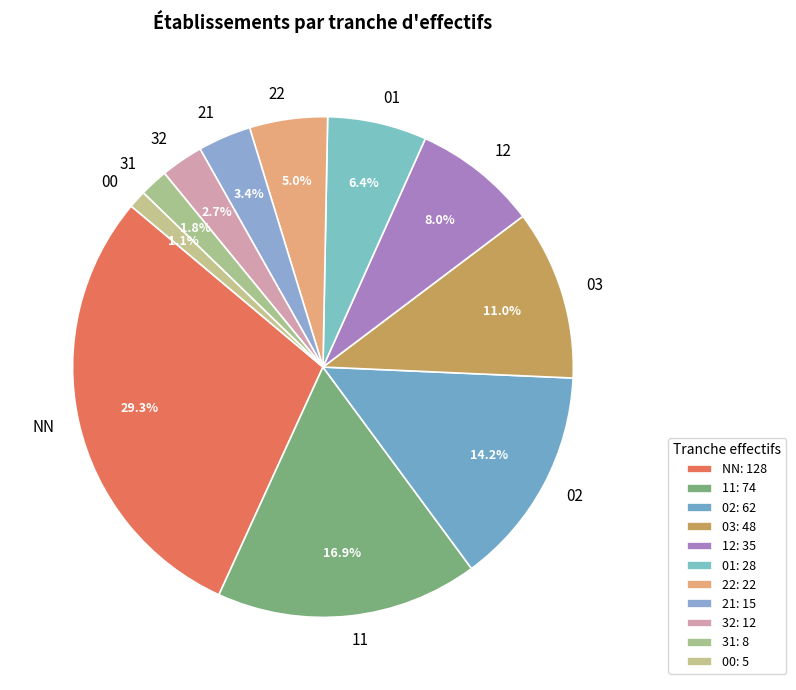

To the nearest percent, what is the average slice percentage?

9%